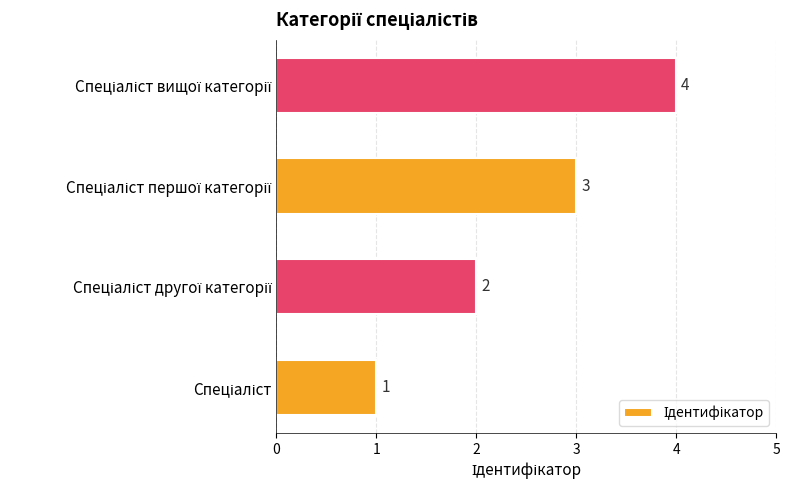

How many values are between 2 and 4?

3